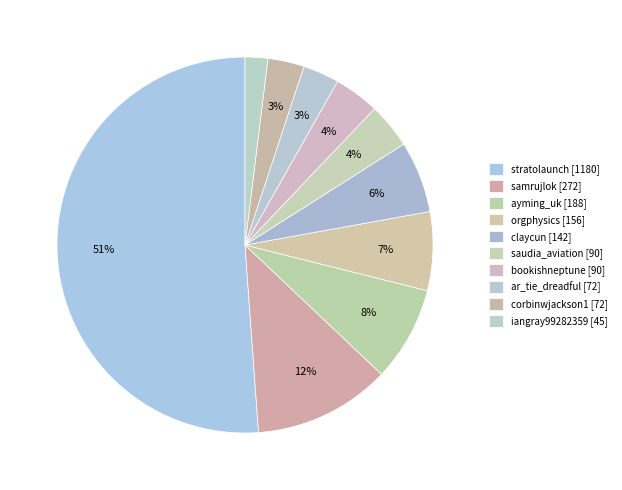

Rank the categories by value from lowest to highest.

iangray99282359, ar_tie_dreadful, corbinwjackson1, saudia_aviation, bookishneptune, claycun, orgphysics, ayming_uk, samrujlok, stratolaunch